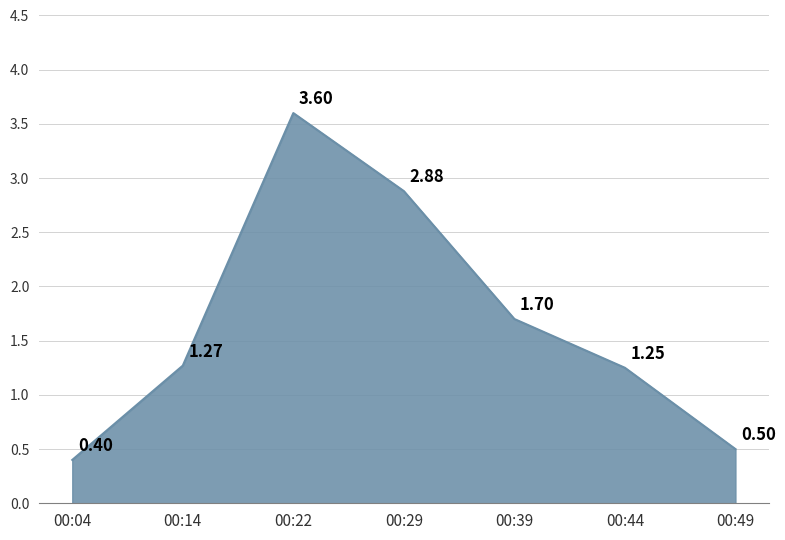

How many series are shown in this chart?

1